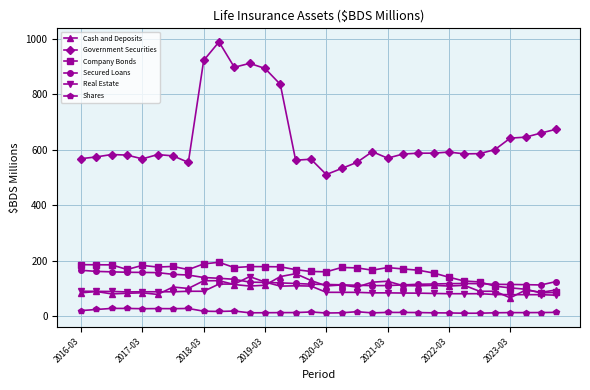

What is the value of the Secured Loans point at the 23rd from the left?

114.4